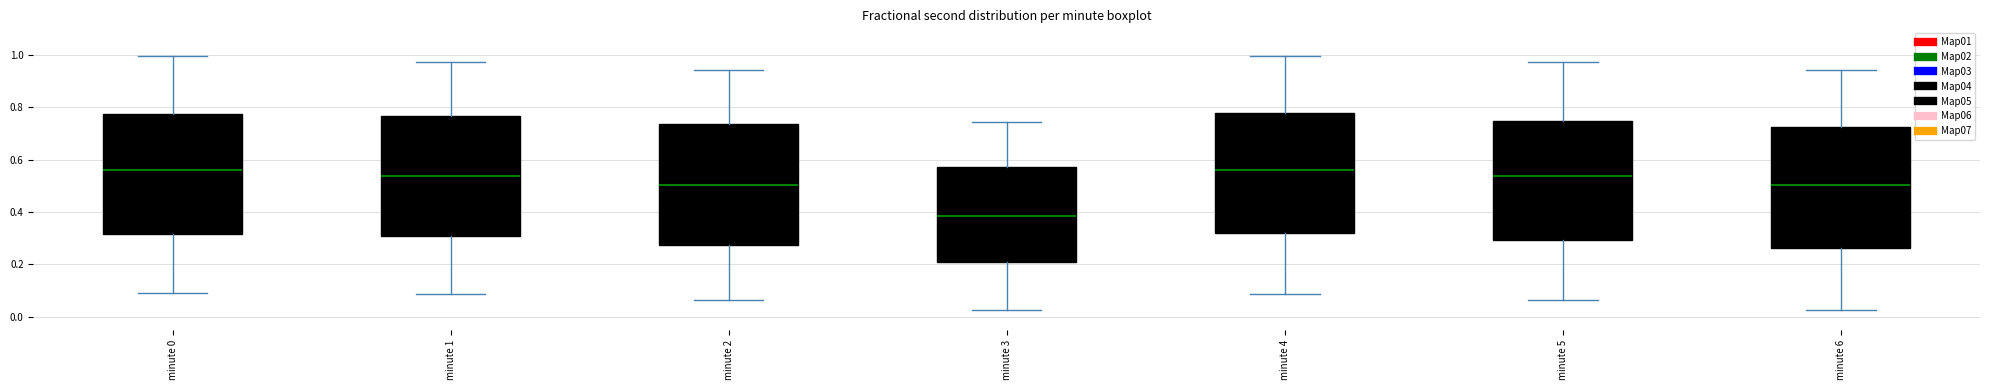

Where does the median line of the box for minute 2 sit on the y-axis? The values are not printed on the chart, so give them approximately, as read against the axis.

0.50